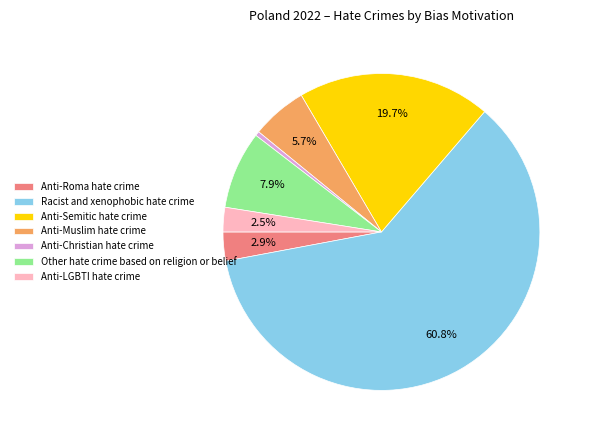

Count the number of slices in the pie.

7